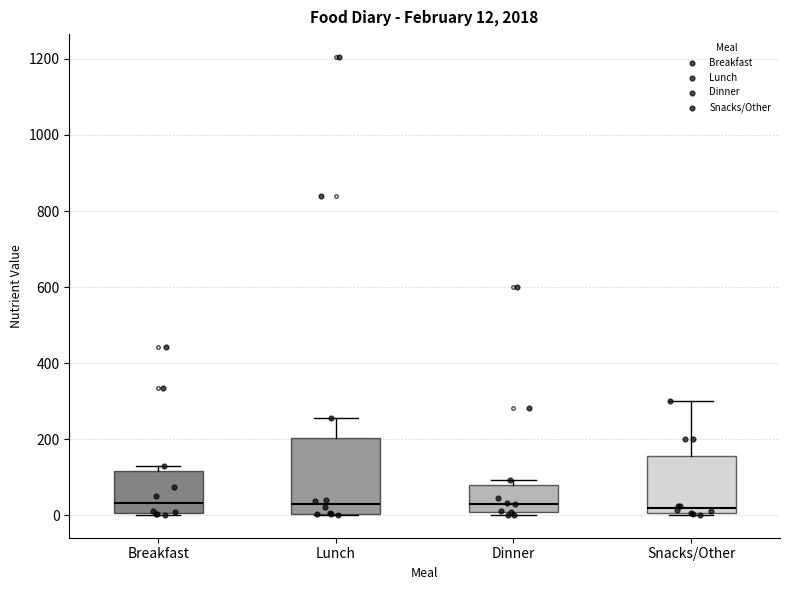

Comparing the boxes themselves (not the whiskers), which one is the tallest?

Lunch